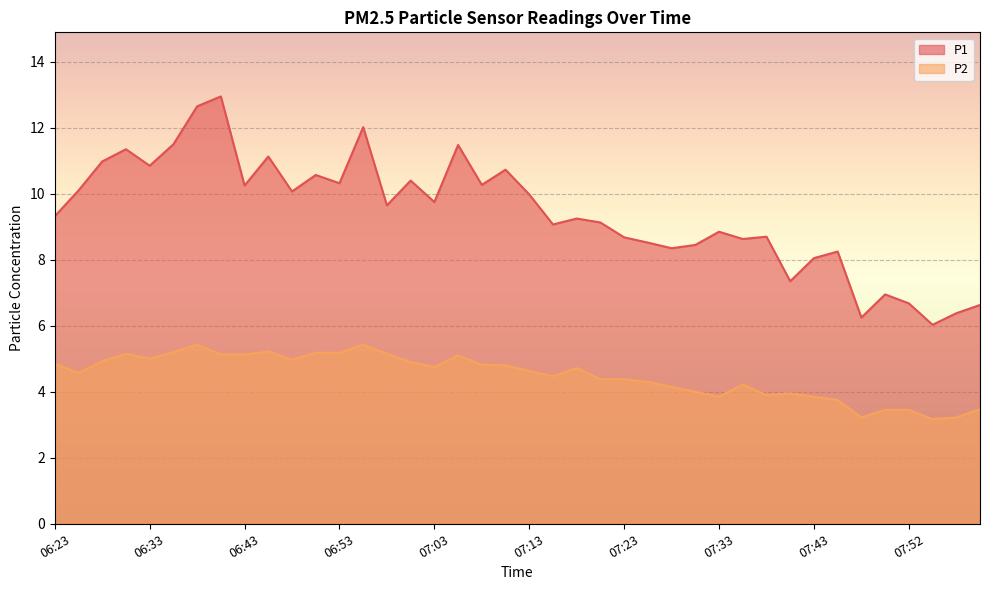

Does the chart display data point markers on the line(s)?

No